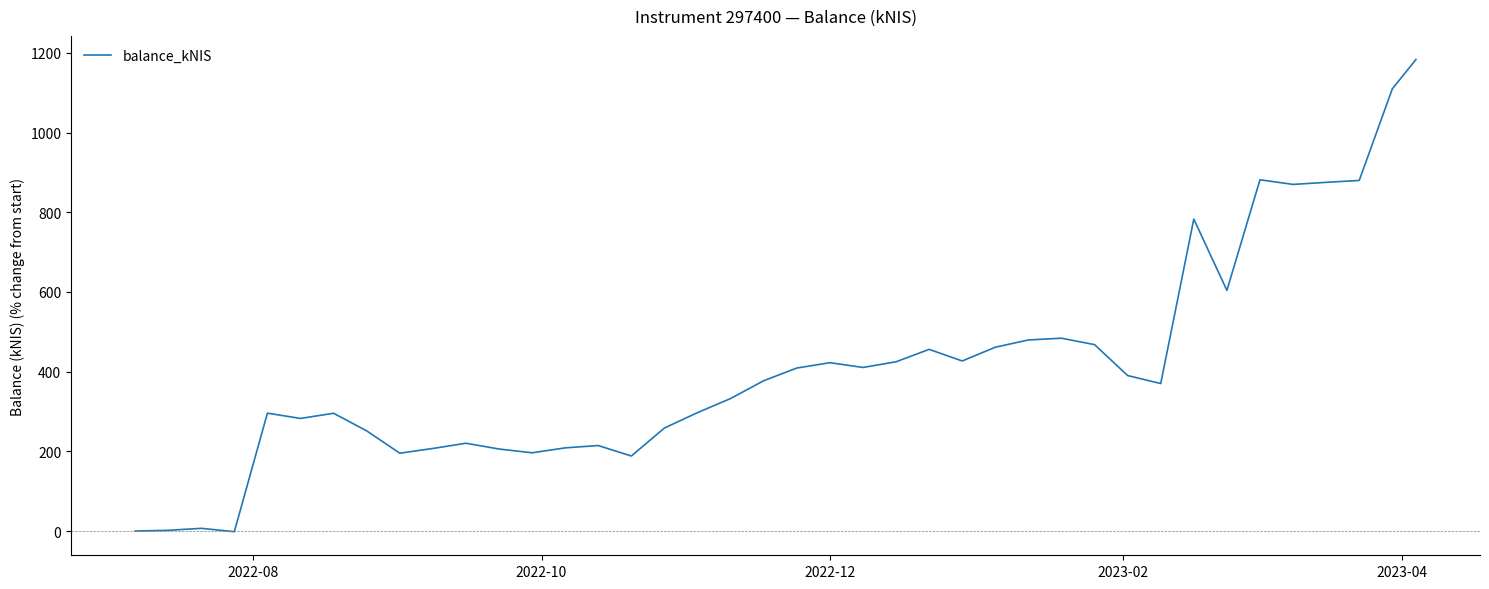

What is the difference between the maximum and minimum values?

1185.0